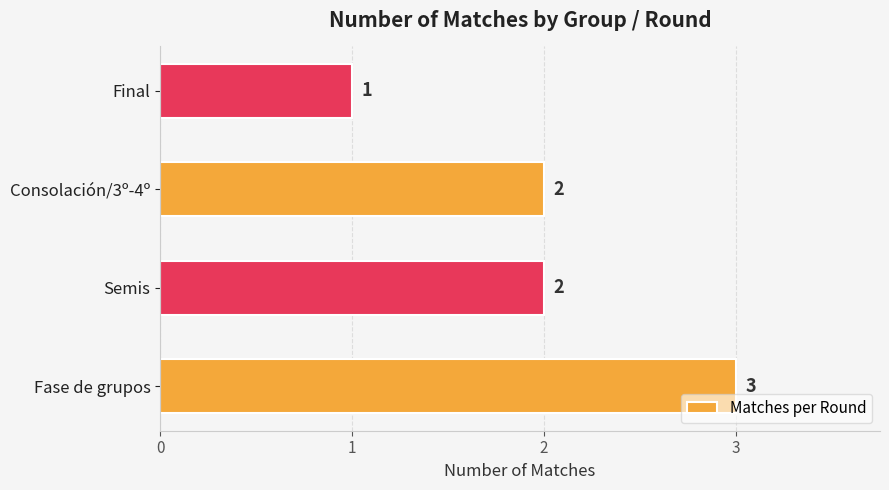

Reading bottom to top, extract all data points from this chart.

3	2	2	1